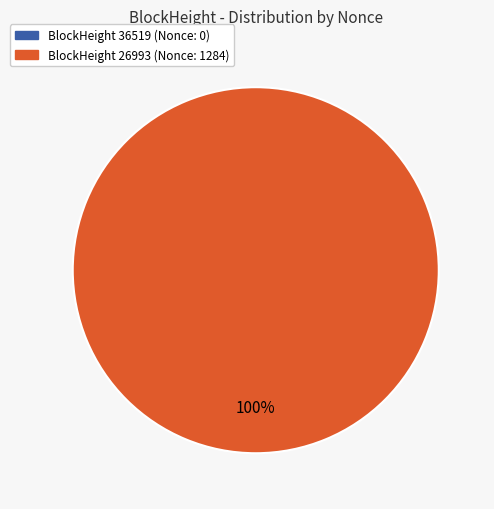

Is there a majority slice in this chart?

Yes